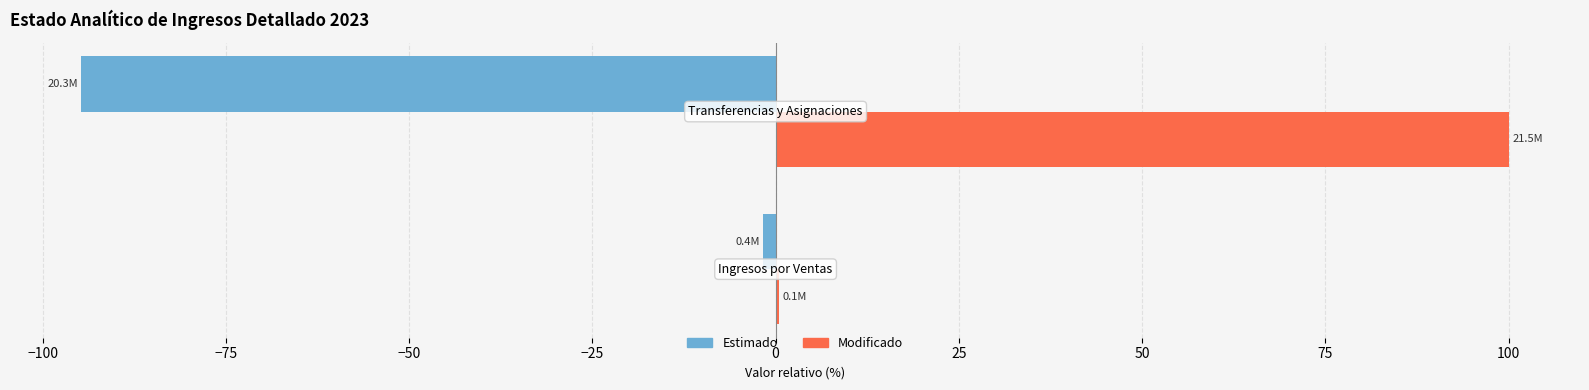

What is the sum of all Estimado values?

-96.4